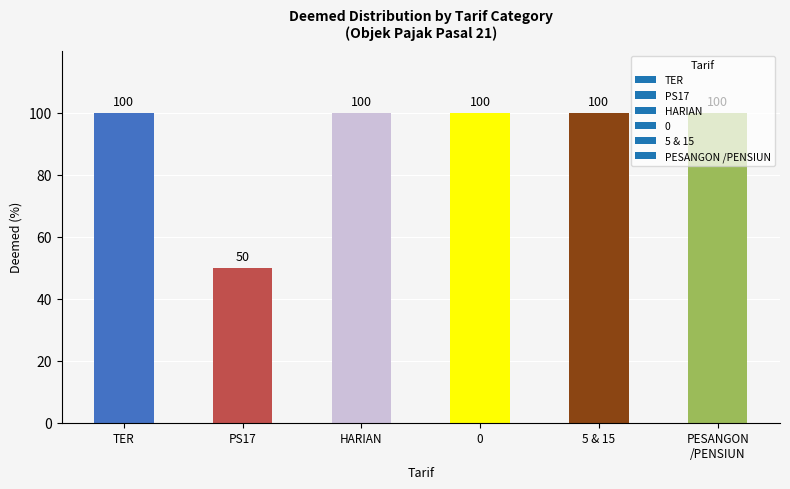

Which has a higher value, 5 & 15 or PS17?

5 & 15